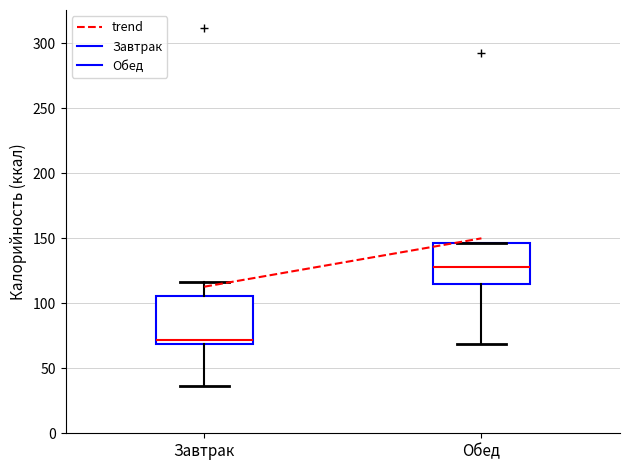

Which box's median line is the highest?

Обед